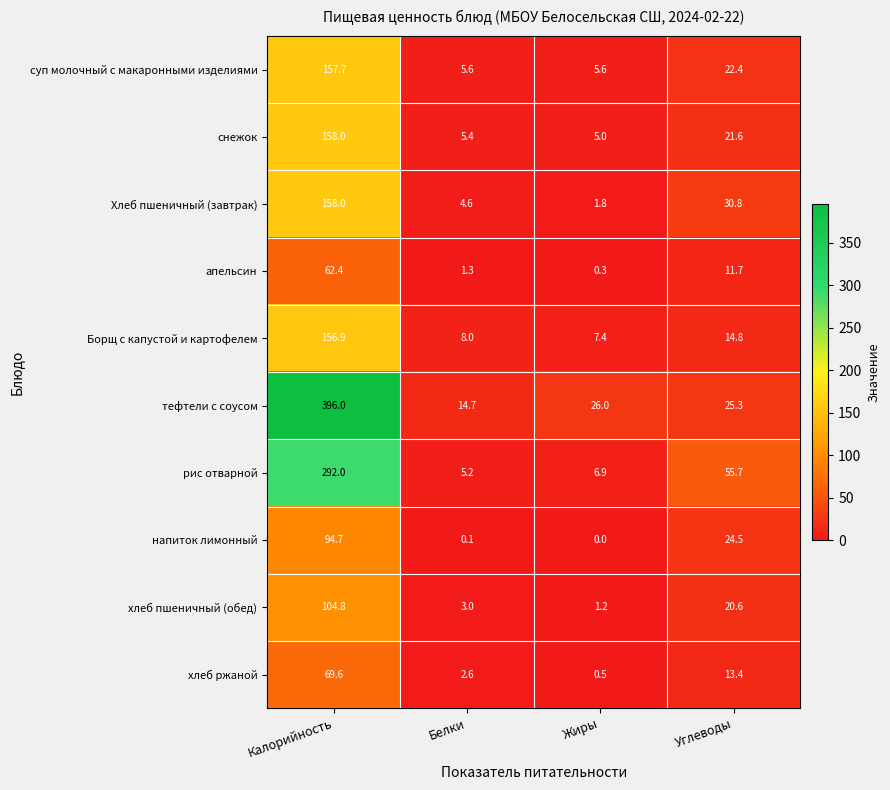

At which category does the chart reach its minimum across all series?

Жиры